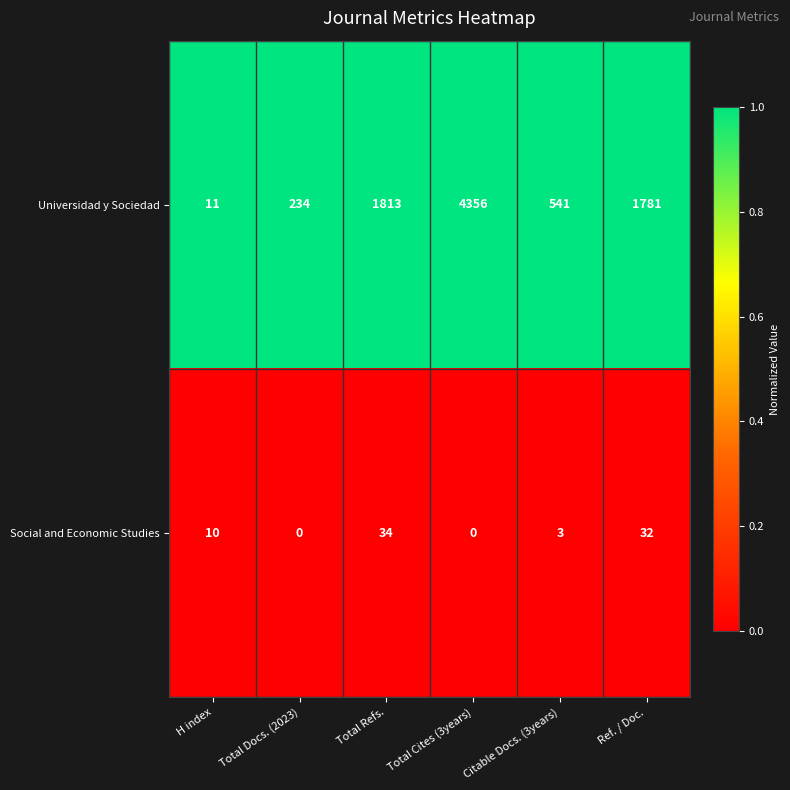

What is the maximum value shown in the chart?

4356